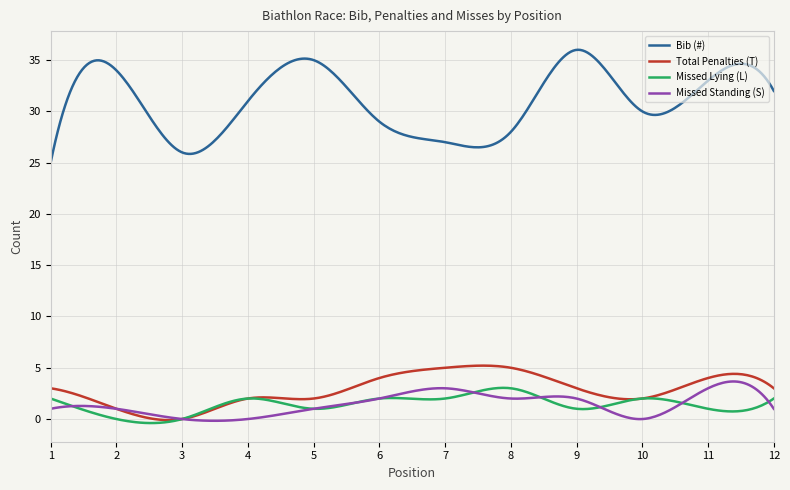

Which series has the largest total across all categories?

Bib (#)